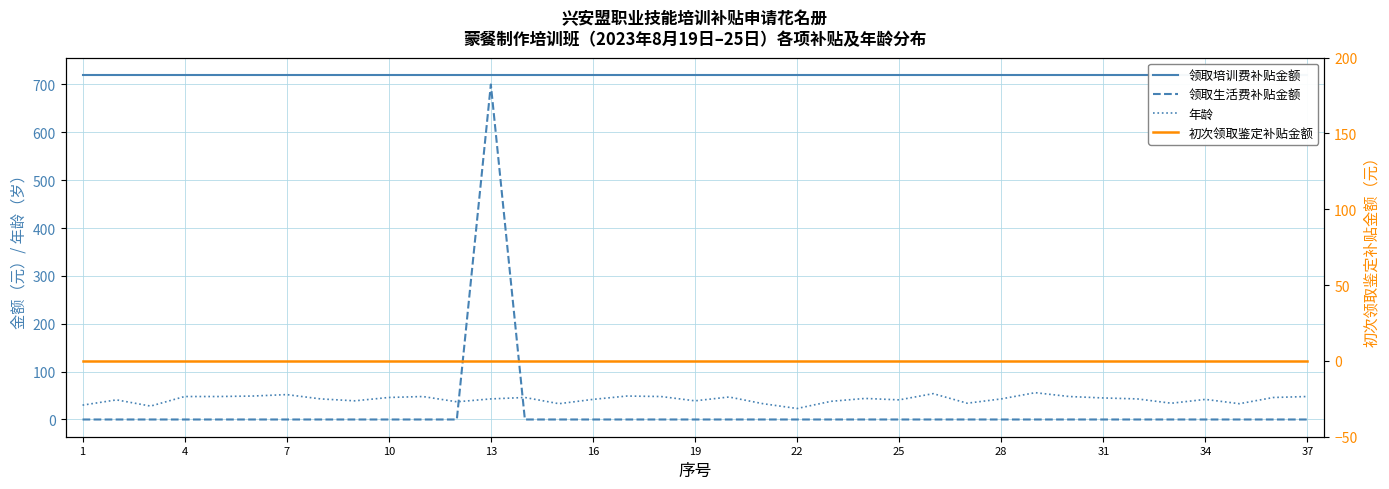

What are all the series names shown in the legend?

领取培训费补贴金额, 领取生活费补贴金额, 年龄, 初次领取鉴定补贴金额